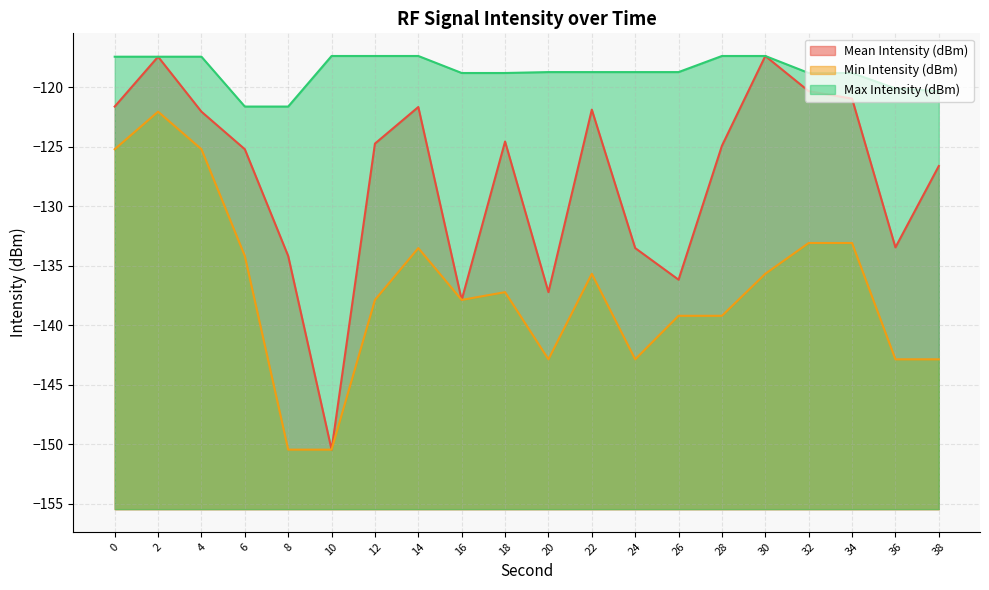

What is the total value across all series at 2?

-356.9